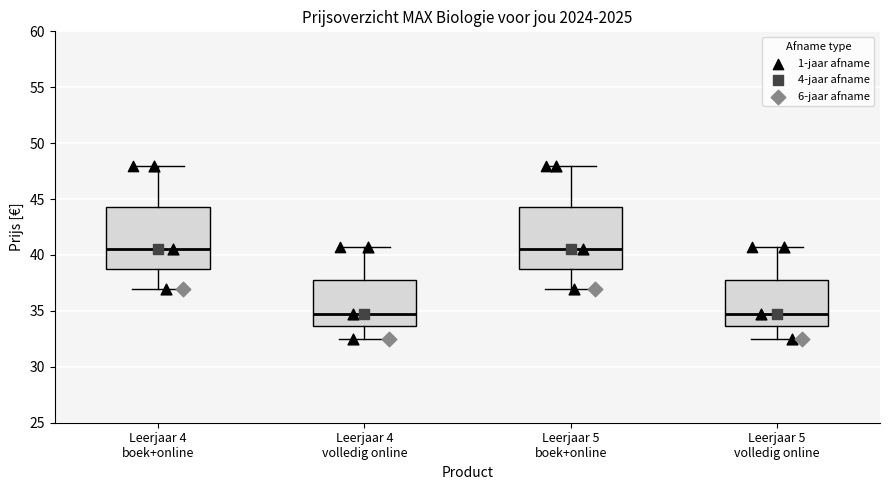

Reading left to right, read every box against the y-axis: the position of its median line, the range the box covers, and the ends of its whiskers. The values are not printed on the chart, so give them approximately, as read against the axis.

Leerjaar 4 boek+online: median 40.5, box 39.0 to 44.5, whiskers 37.0 to 48.0
Leerjaar 4 volledig online: median 35.0, box 33.5 to 38.0, whiskers 32.5 to 41.0
Leerjaar 5 boek+online: median 40.5, box 39.0 to 44.5, whiskers 37.0 to 48.0
Leerjaar 5 volledig online: median 35.0, box 33.5 to 38.0, whiskers 32.5 to 41.0